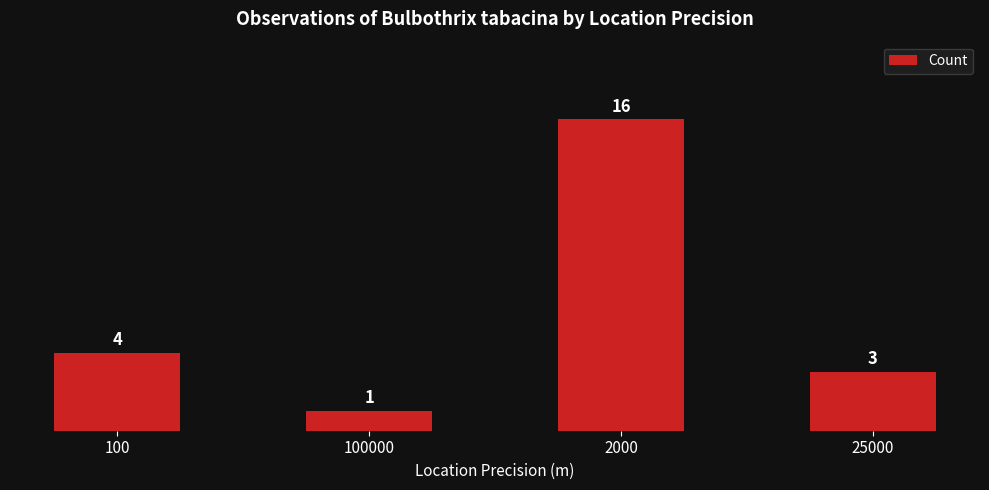

Is it true that the value at 100 is 4?

True